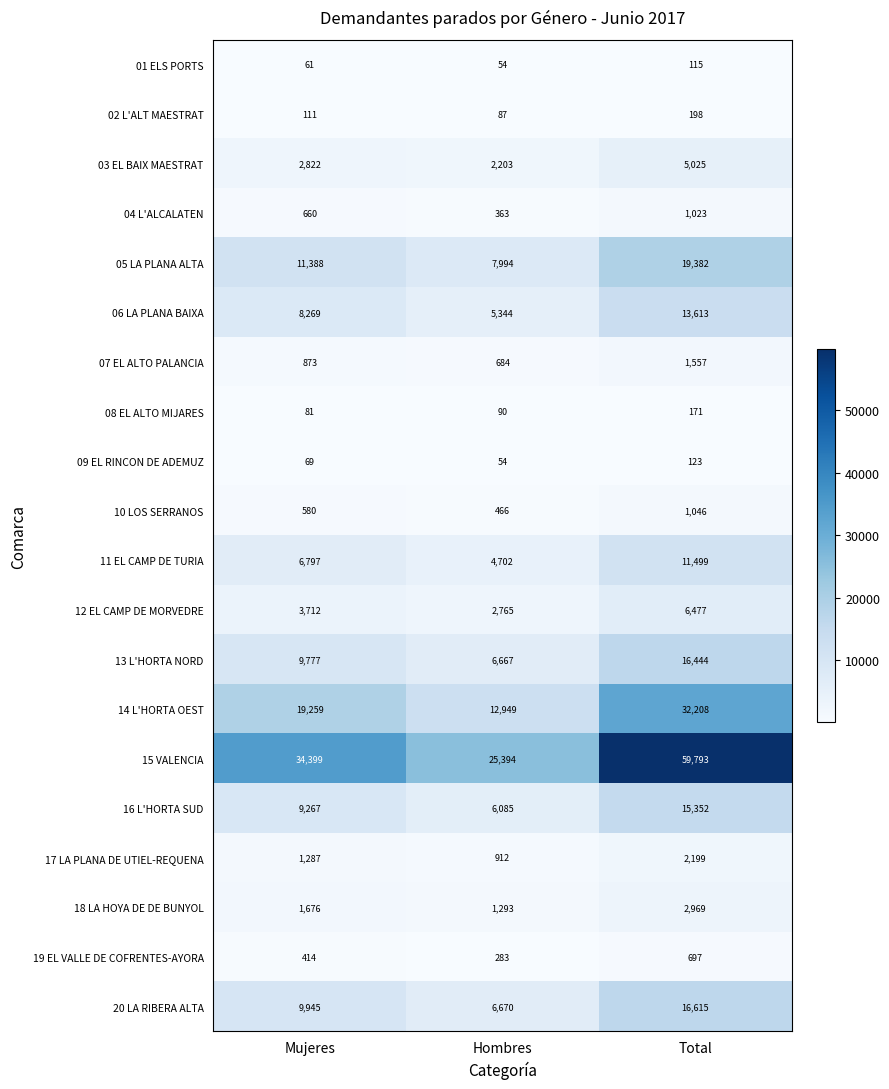

How many categories are shown in the chart?

3